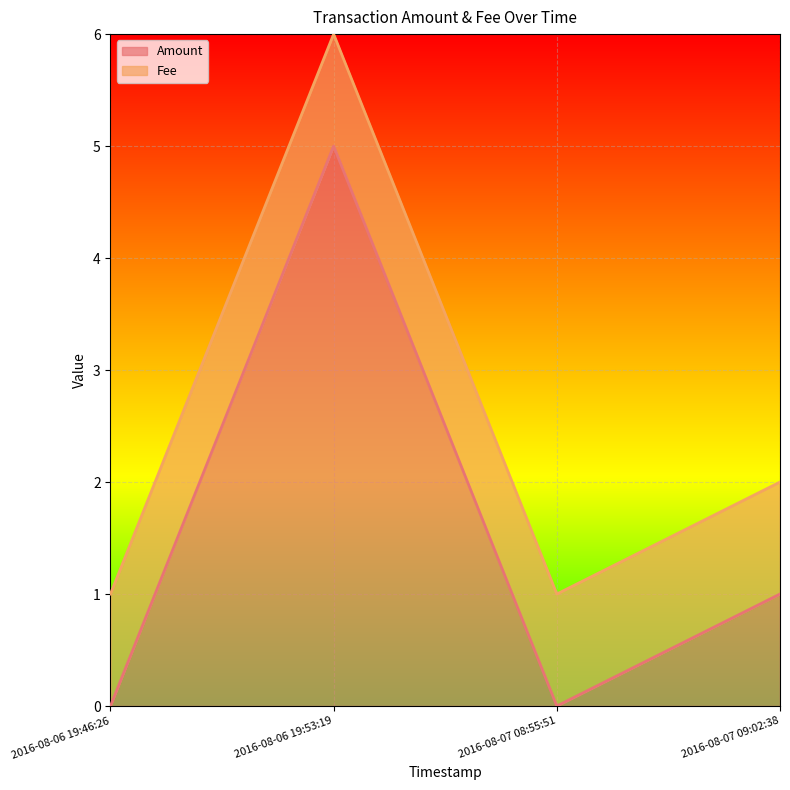

What position from the right is 2016-08-06 19:53:19?

3